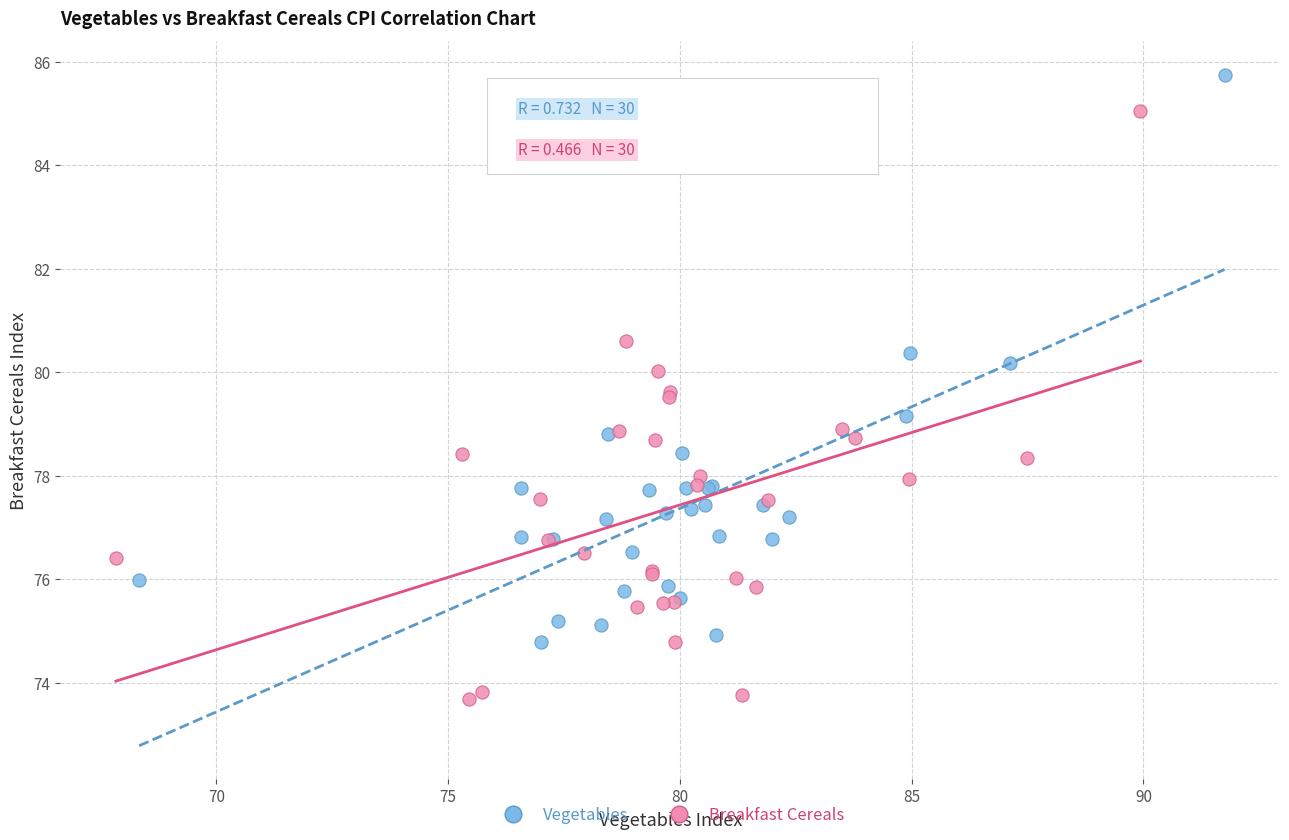

Which series reaches the maximum Y coordinate?

Vegetables